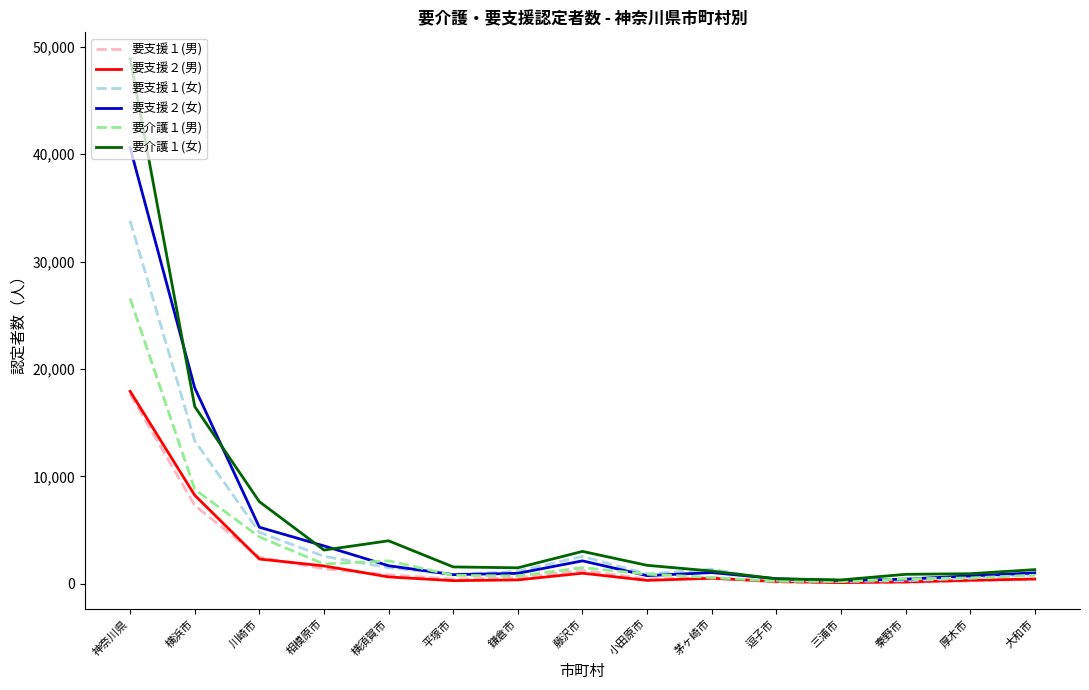

At which category is the sum across all series the highest?

神奈川県